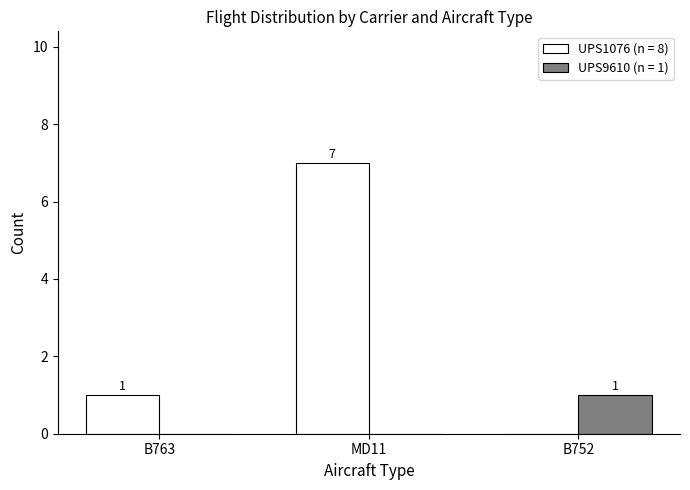

What is the maximum value shown in the chart?

7